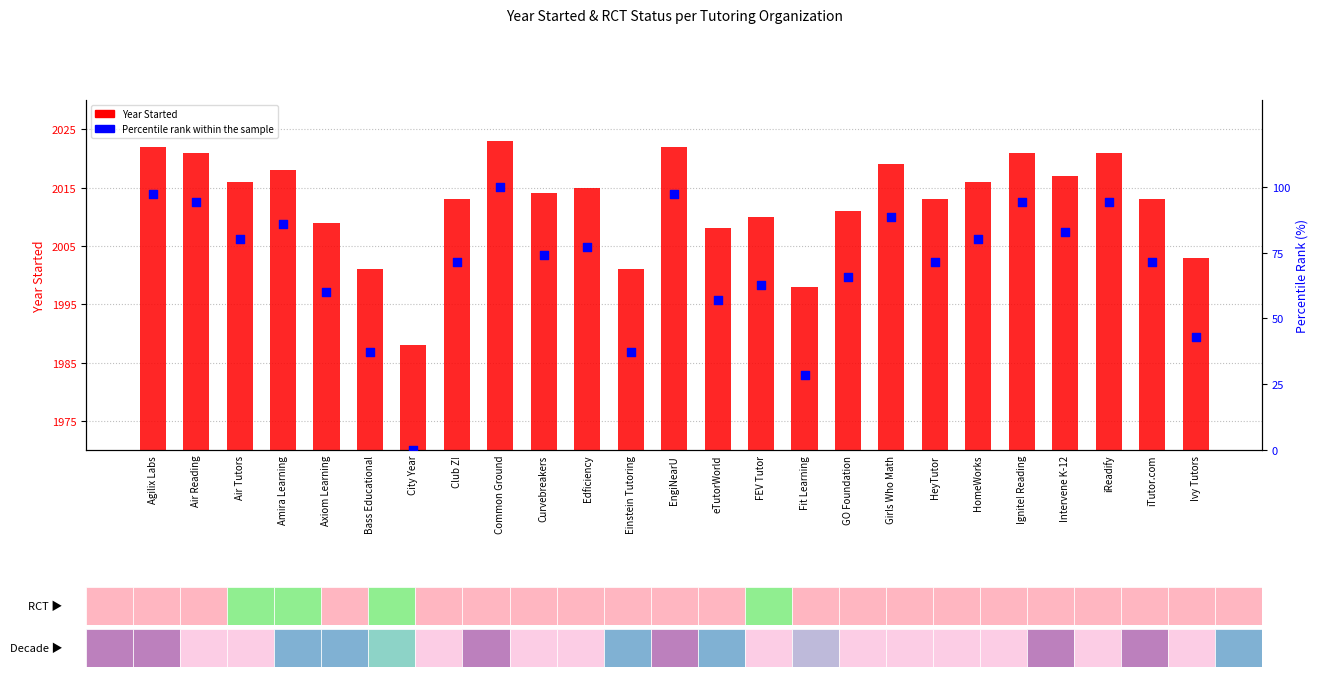

Is the value of Percentile rank within the sample at Ivy Tutors greater than the value of Year Started at Girls Who Math?

No